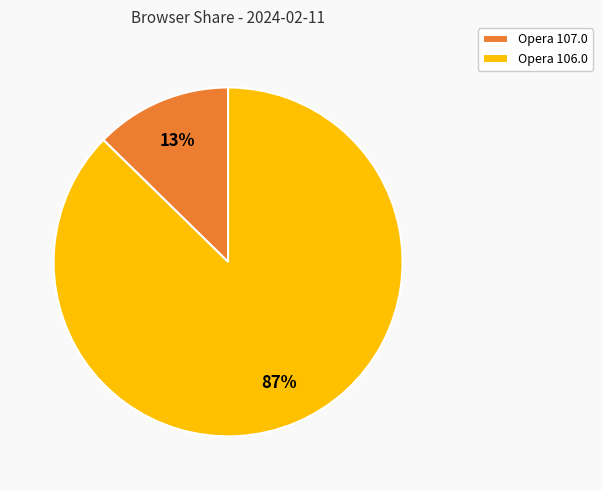

The Opera 107.0 slice represents 13% of the pie. True or false?

True